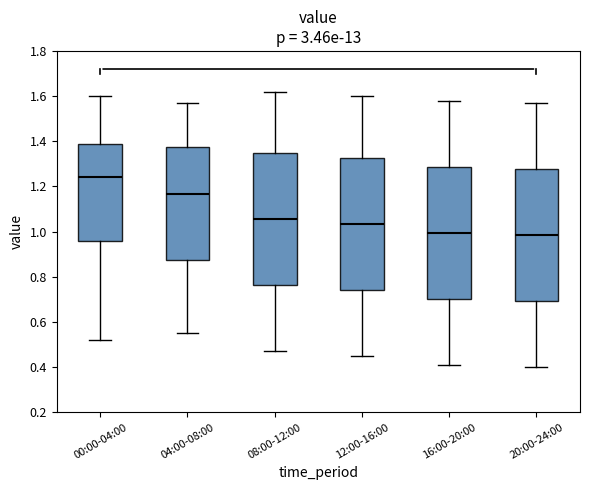

Reading left to right, transcribe this box plot: for each box, give where its median line is, the range the box spans, and where its two whiskers end, as read against the y-axis. The values are not printed on the chart, so give them approximately, as read against the axis.

00:00-04:00: median 1.24, box 0.96 to 1.40, whiskers 0.52 to 1.60
04:00-08:00: median 1.16, box 0.88 to 1.38, whiskers 0.56 to 1.58
08:00-12:00: median 1.06, box 0.76 to 1.34, whiskers 0.48 to 1.62
12:00-16:00: median 1.04, box 0.74 to 1.32, whiskers 0.46 to 1.60
16:00-20:00: median 1.00, box 0.70 to 1.28, whiskers 0.42 to 1.58
20:00-24:00: median 0.98, box 0.70 to 1.28, whiskers 0.40 to 1.58